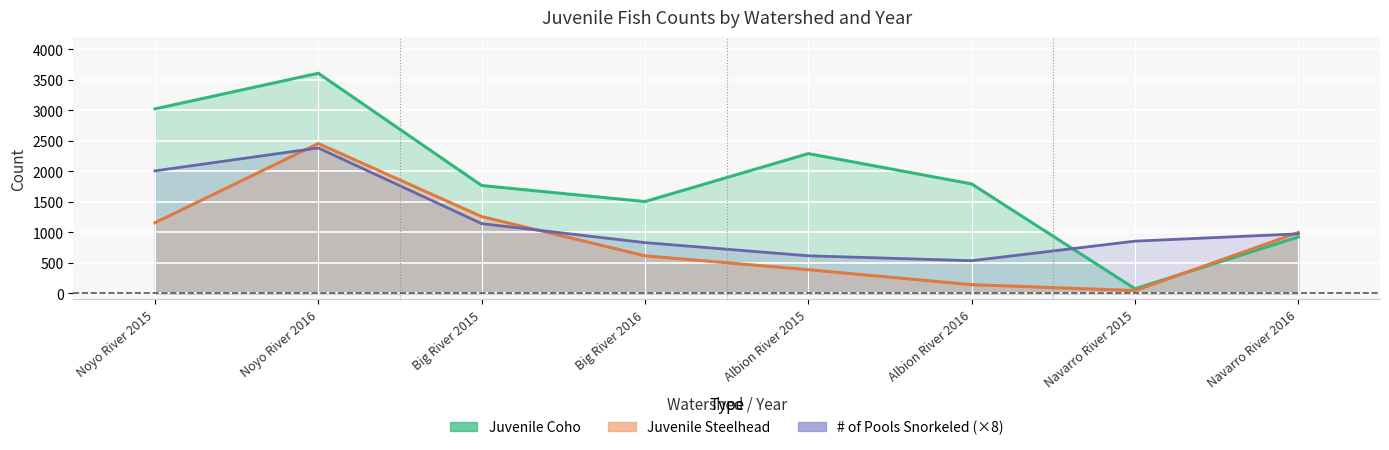

At which label is Juvenile Coho closest to 1842?

Albion River 2016